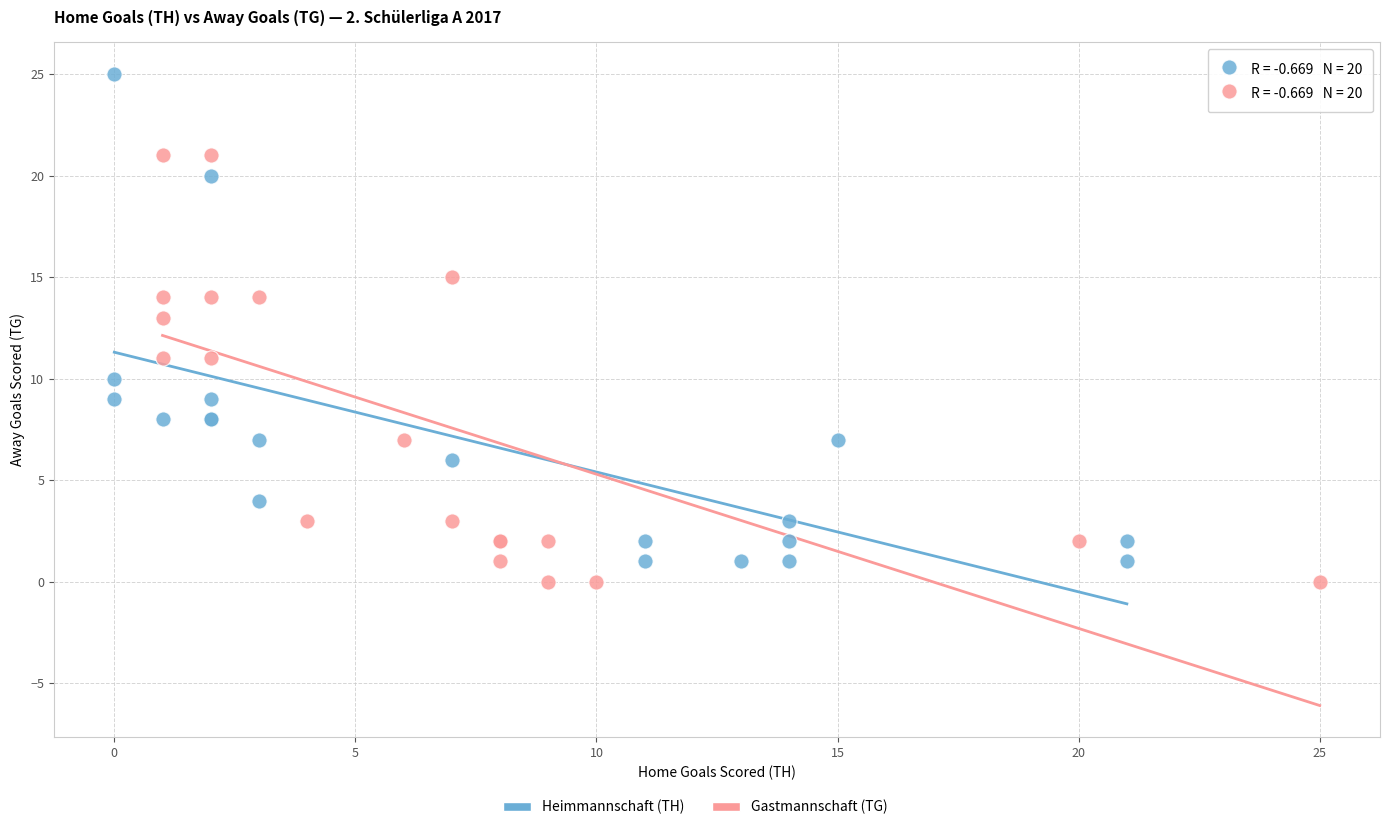

Which series contains the highest Y value?

Heimmannschaft (TH)